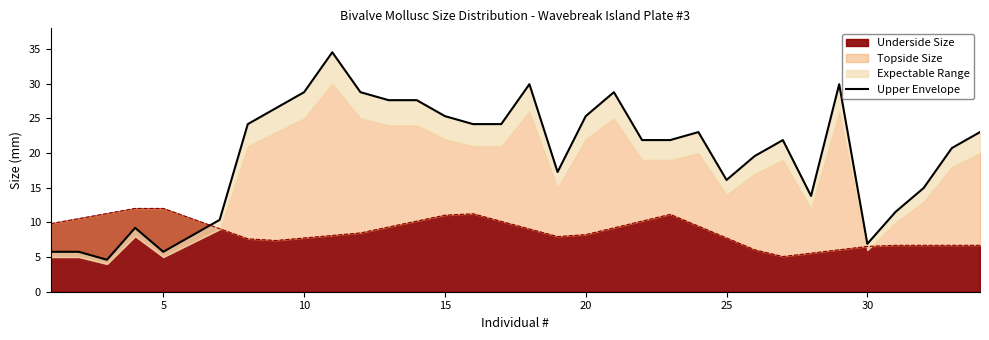

True or false: Underside Size has a value of 4.3 at 15.

False